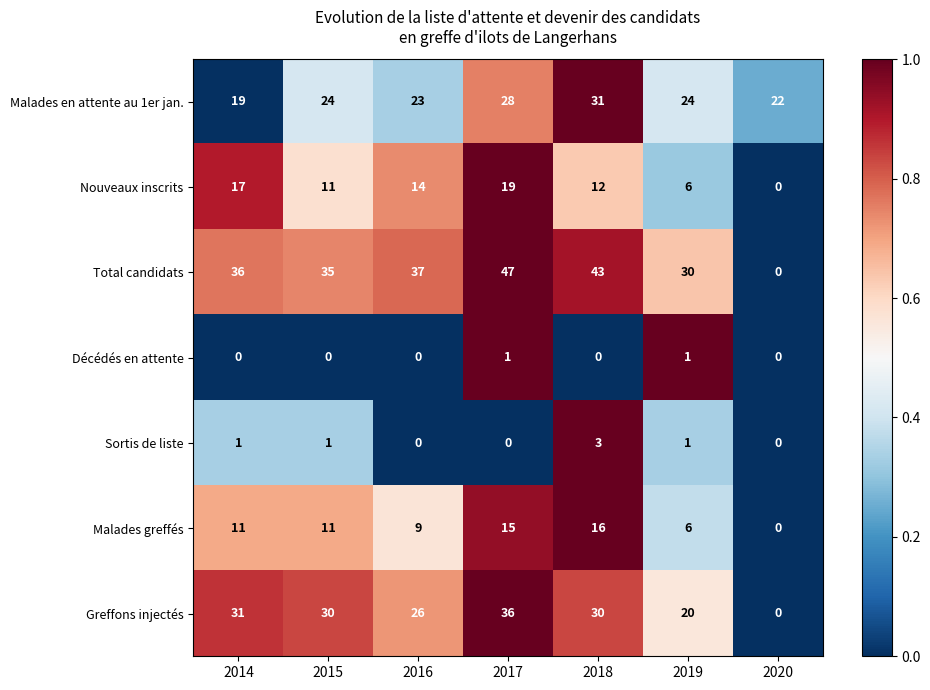

Read the Malades en attente au 1er jan. value at 2015, to the nearest 5.

25